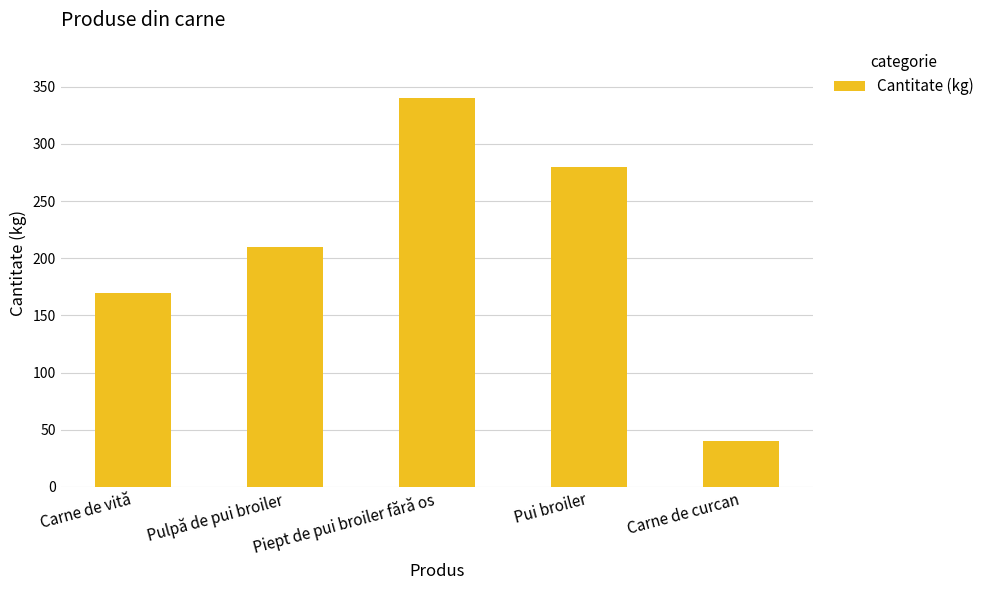

Read the value at Pui broiler.

280